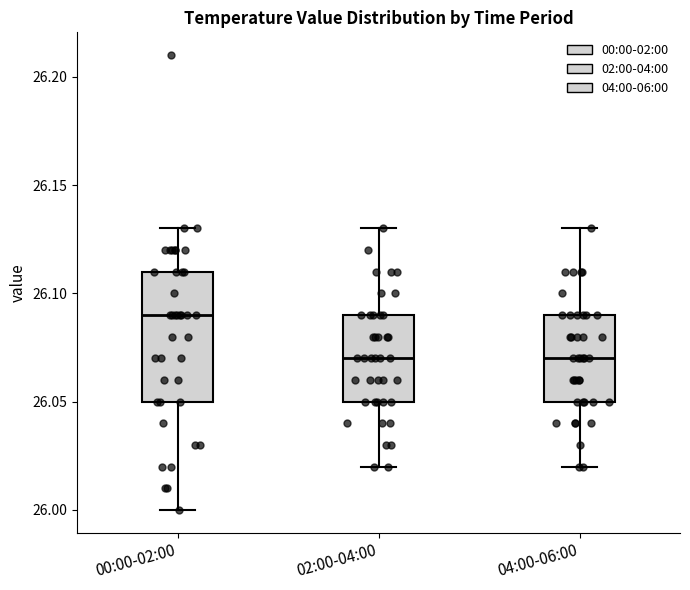

Reading left to right, transcribe this box plot: for each box, give where its median line is, the range the box spans, and where its two whiskers end, as read against the y-axis. The values are not printed on the chart, so give them approximately, as read against the axis.

00:00-02:00: median 26.09, box 26.05 to 26.11, whiskers 26.00 to 26.13
02:00-04:00: median 26.07, box 26.05 to 26.09, whiskers 26.02 to 26.13
04:00-06:00: median 26.07, box 26.05 to 26.09, whiskers 26.02 to 26.13